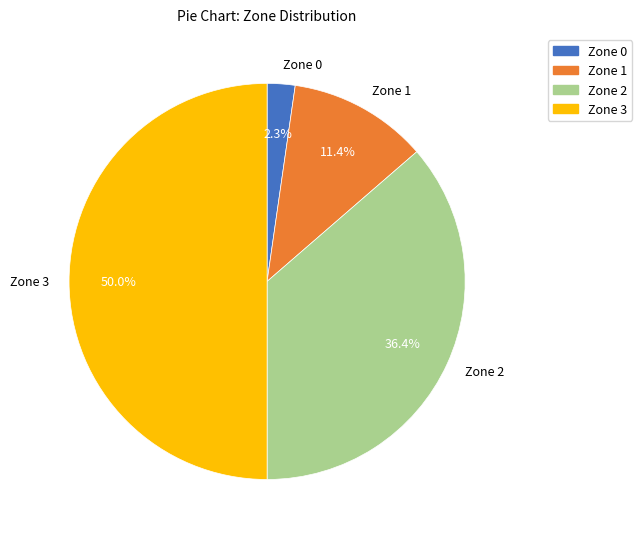

True or false: Zone 3 accounts for 50% of the total.

True